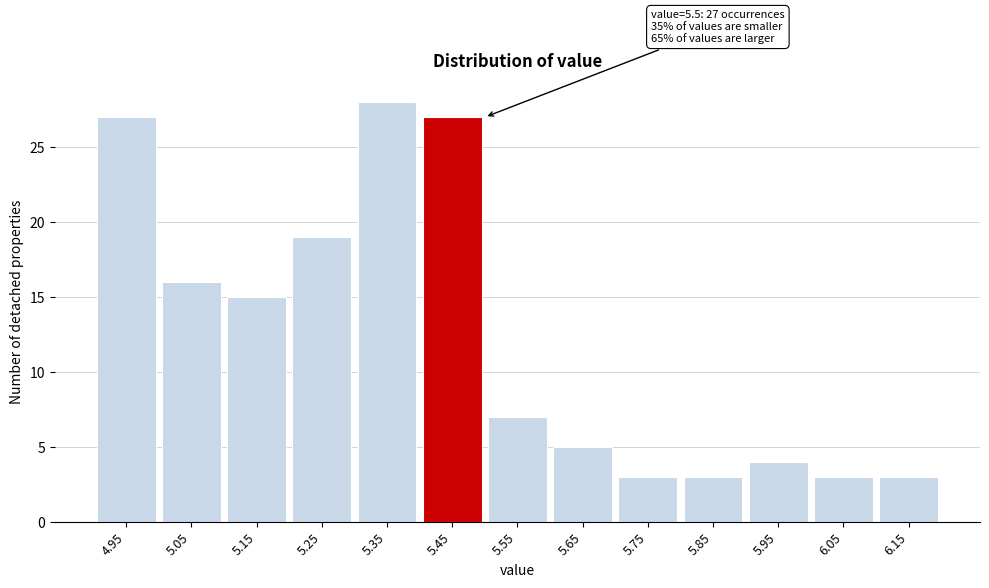

Reading left to right, extract all data points from this chart.

27	16	15	19	28	27	7	5	3	3	4	3	3